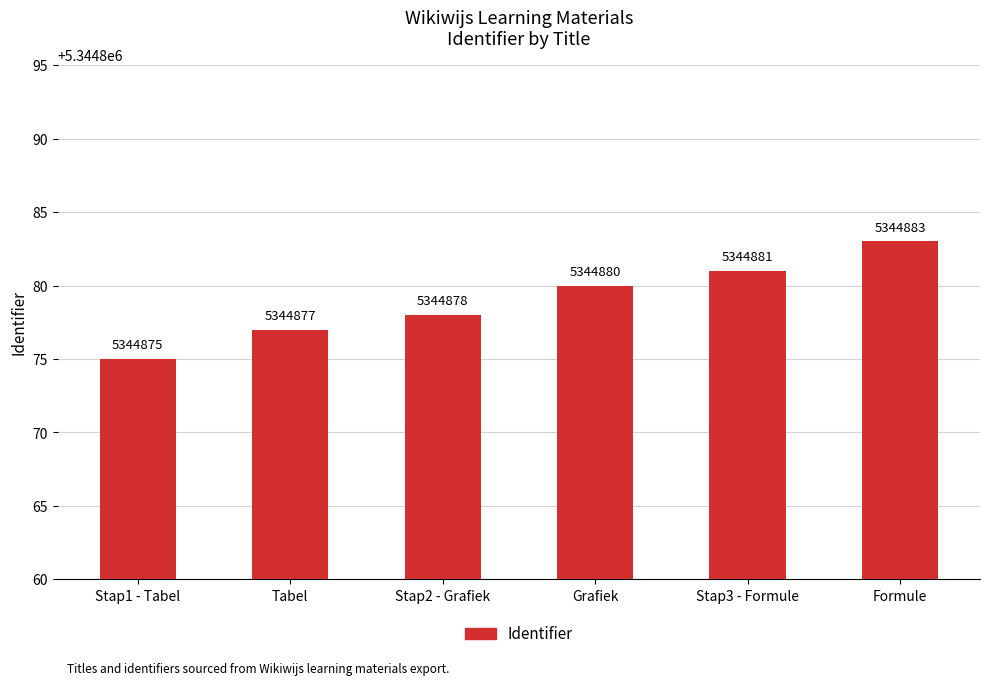

What is the difference between the values at Stap3 - Formule and Stap2 - Grafiek?

3